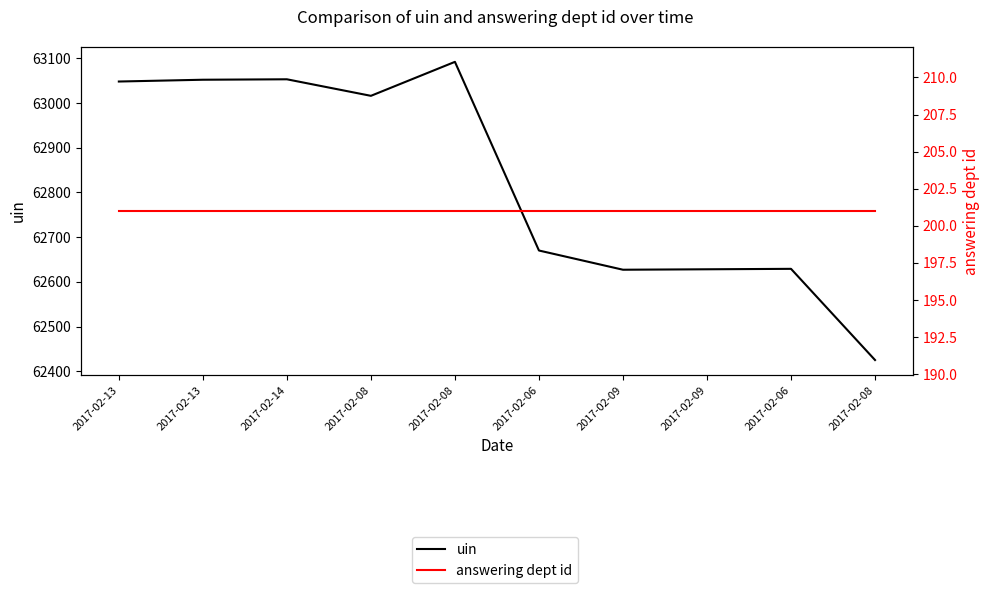

Which category has the highest value across all series?

2017-02-08